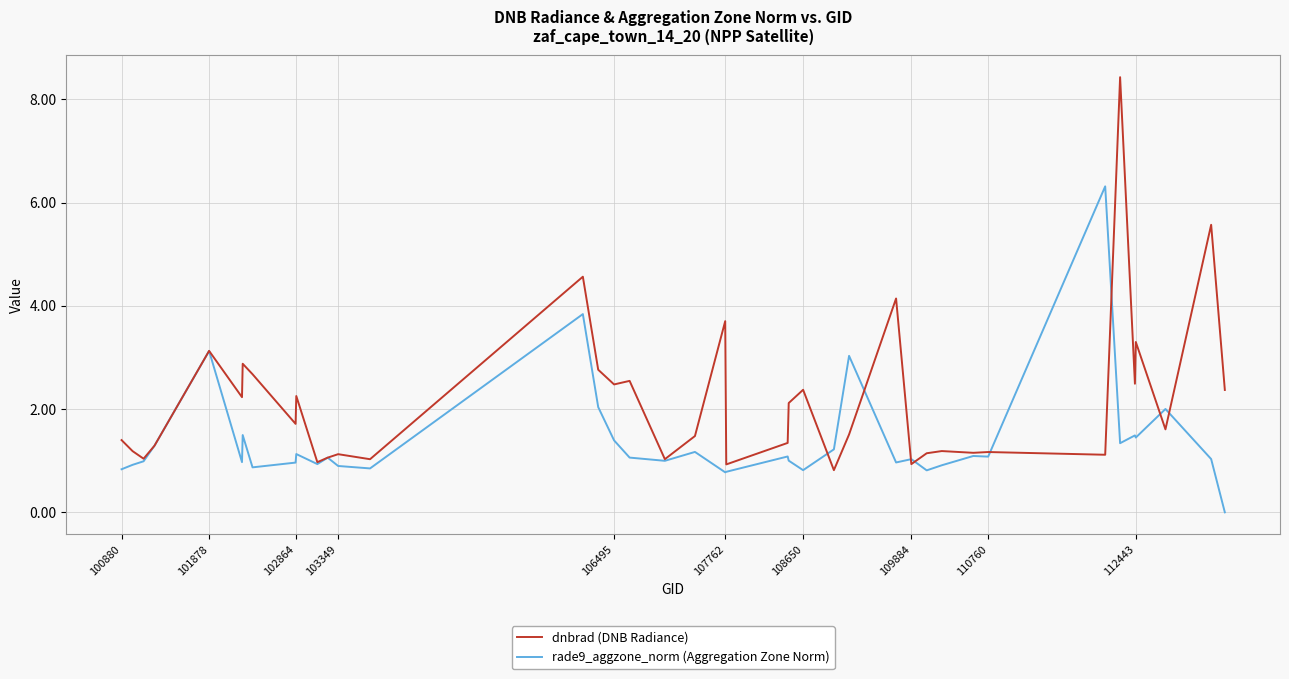

Which series has the widest spread of values?

dnbrad (DNB Radiance)